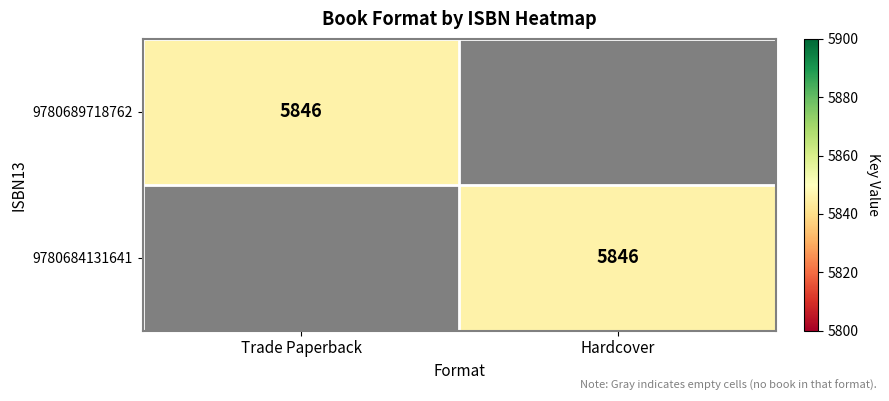

Is it true that 9780689718762 equals 9355 at Trade Paperback?

False